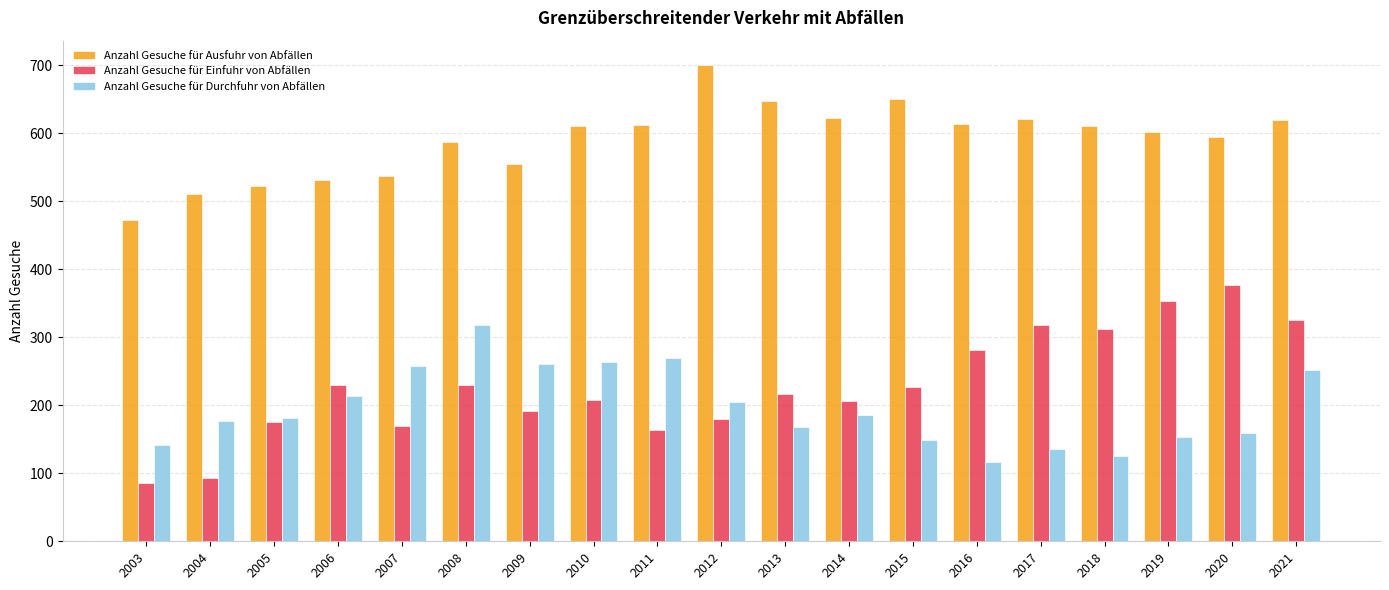

Does the chart contain stacked bars?

No